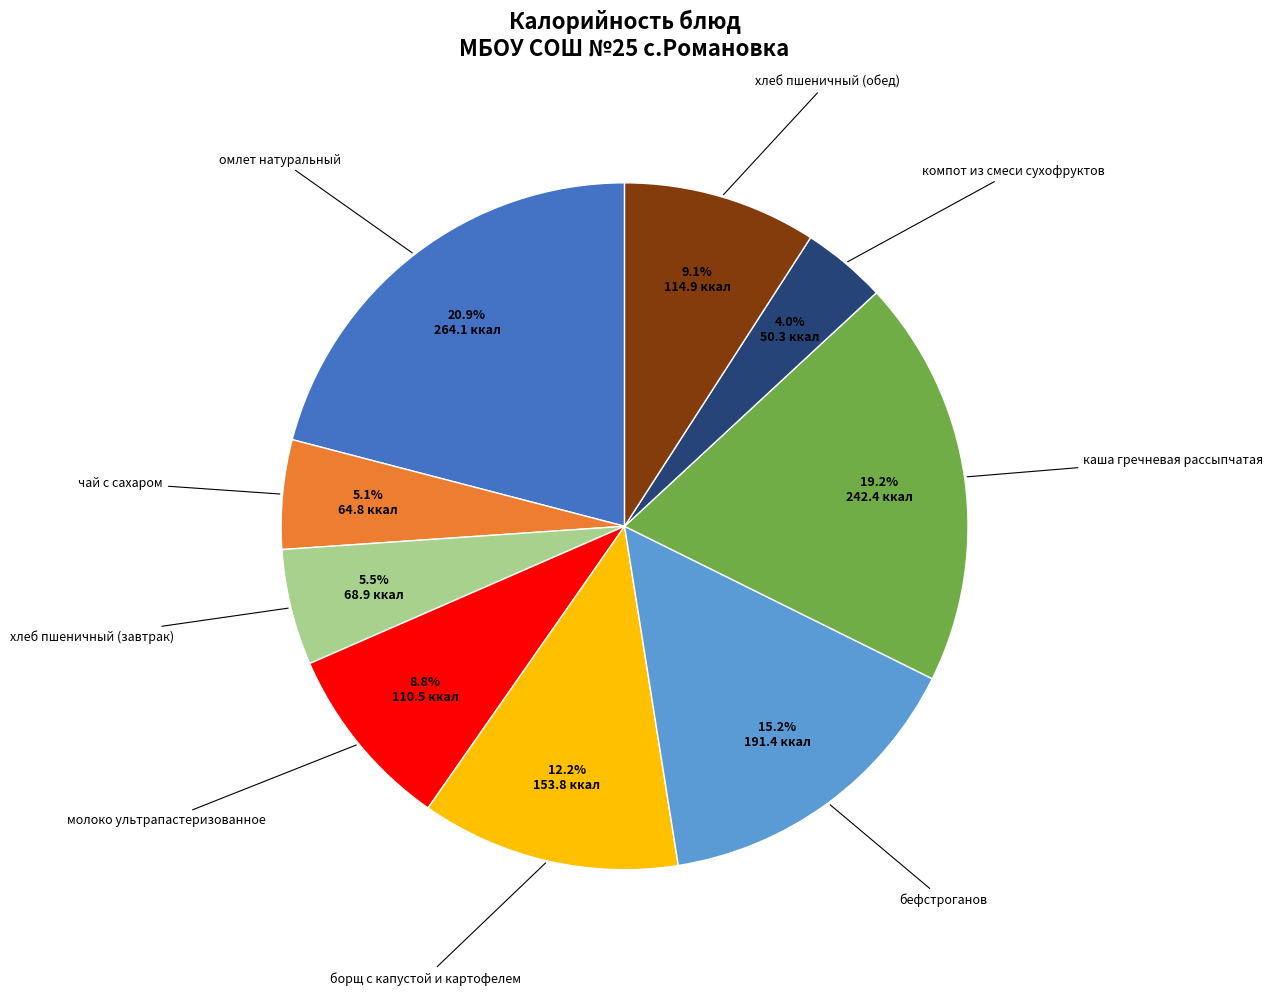

Does каша гречневая рассыпчатая account for over 50% of the chart?

No